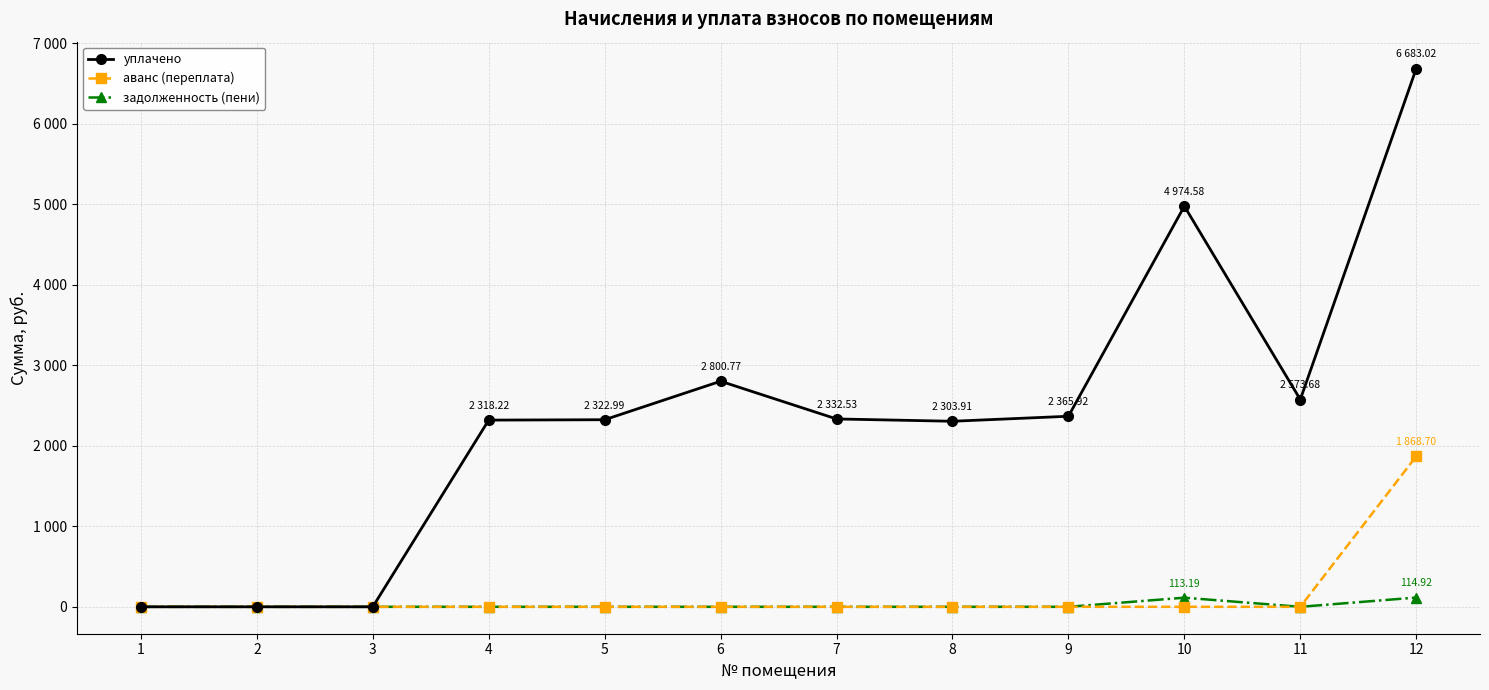

Does the chart display data point markers on the line(s)?

Yes